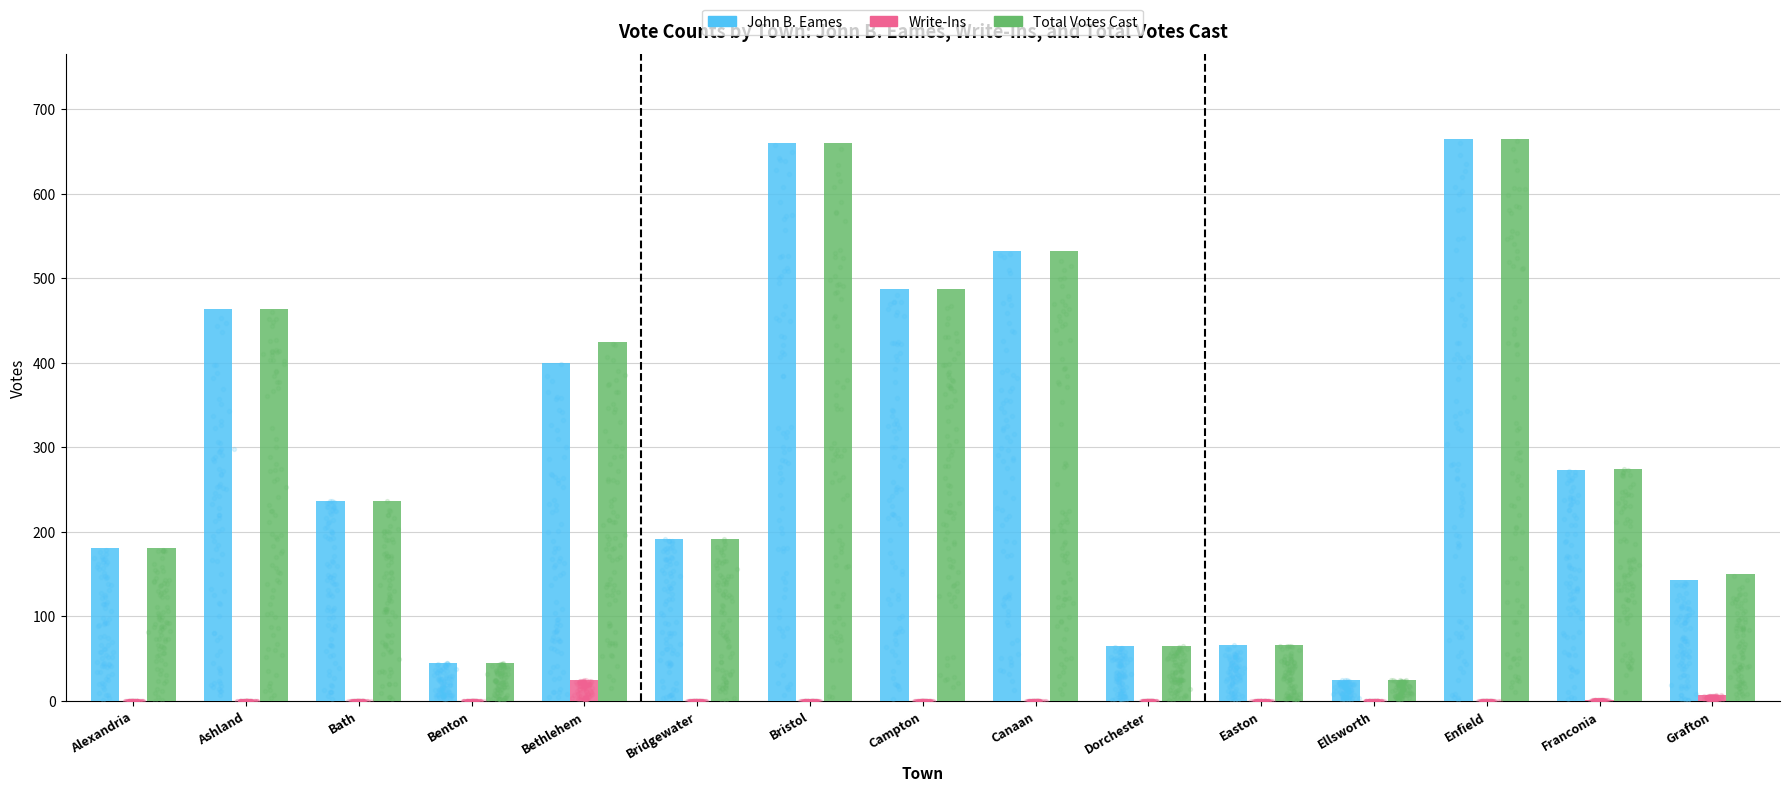

What is the total value across all series at Bath?

474